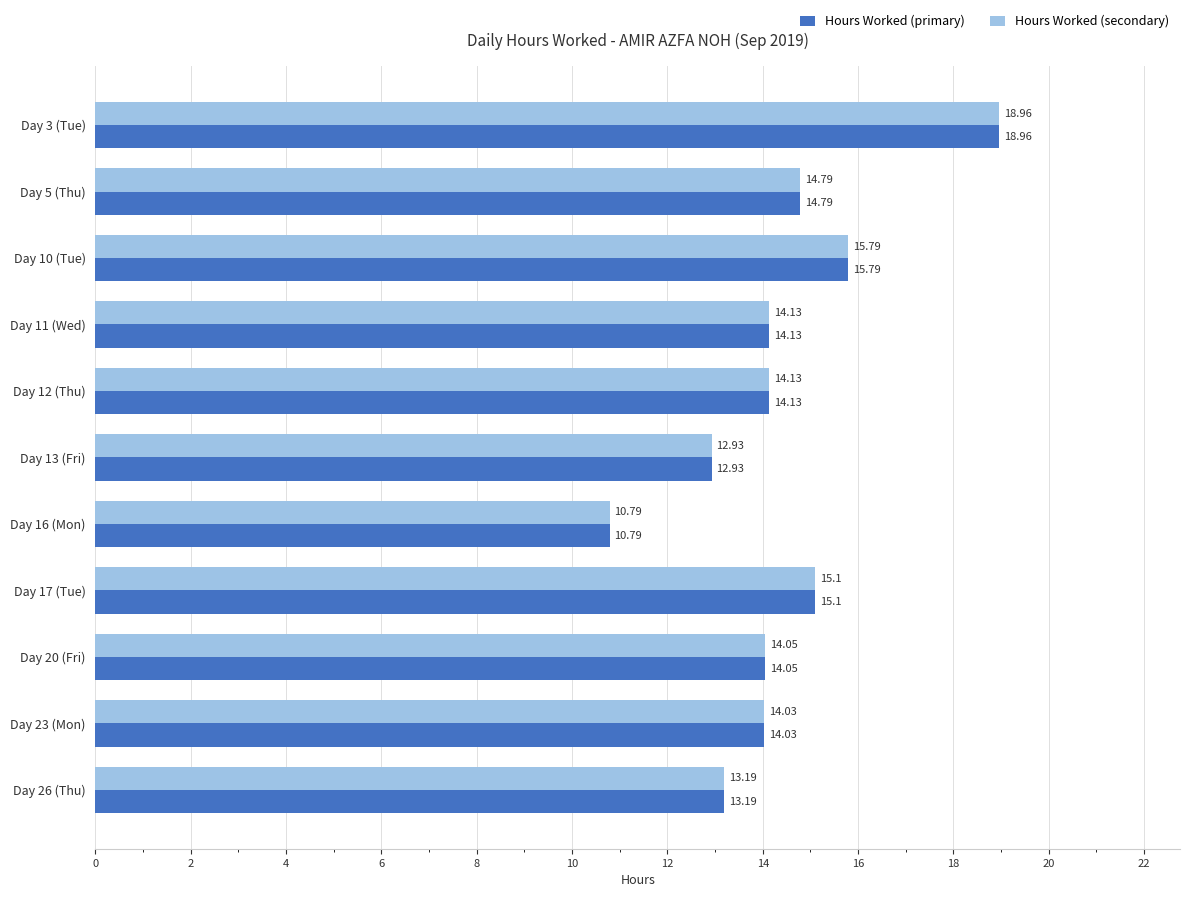

At which category is the sum across all series the highest?

Day 3 (Tue)